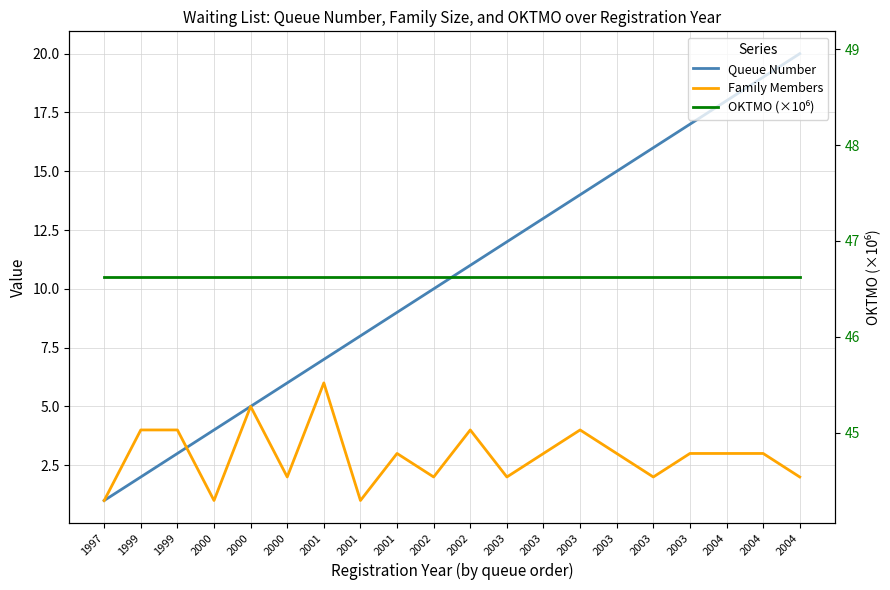

What is the difference between the maximum and minimum values in the Family Members series?

5.0